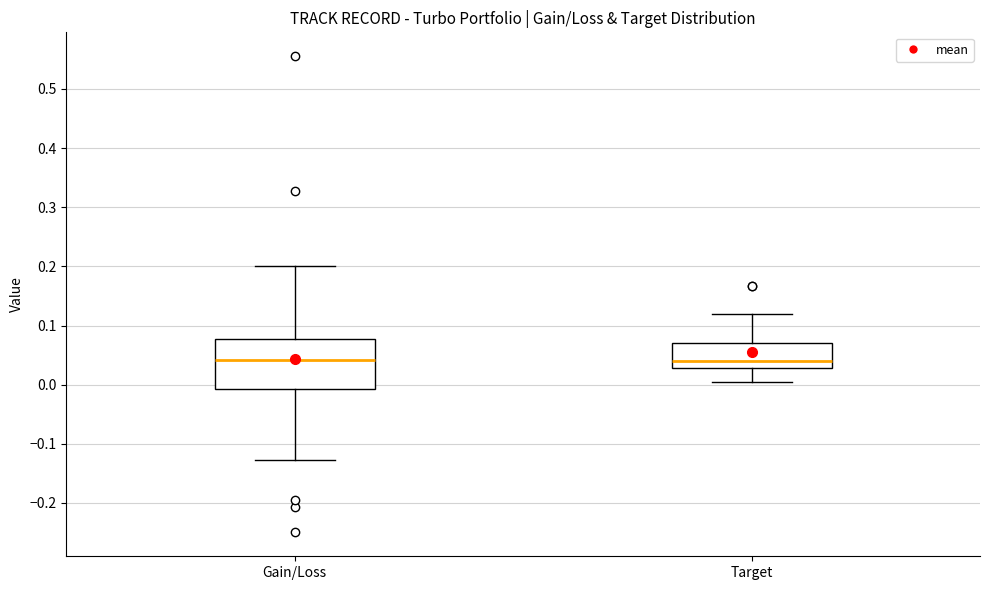

Which box is the tallest, from its lower edge to its upper edge?

Gain/Loss